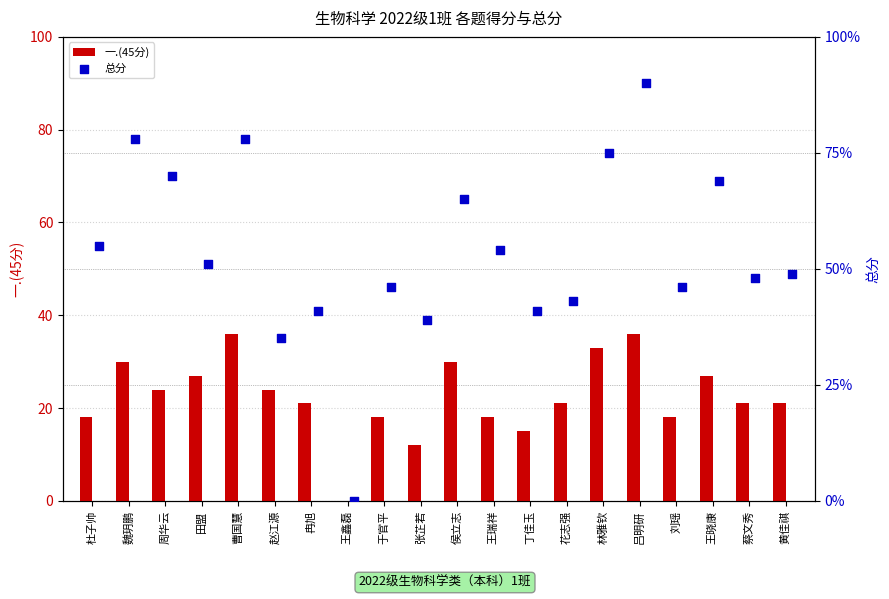

Which series has the largest Y range (max minus min)?

总分